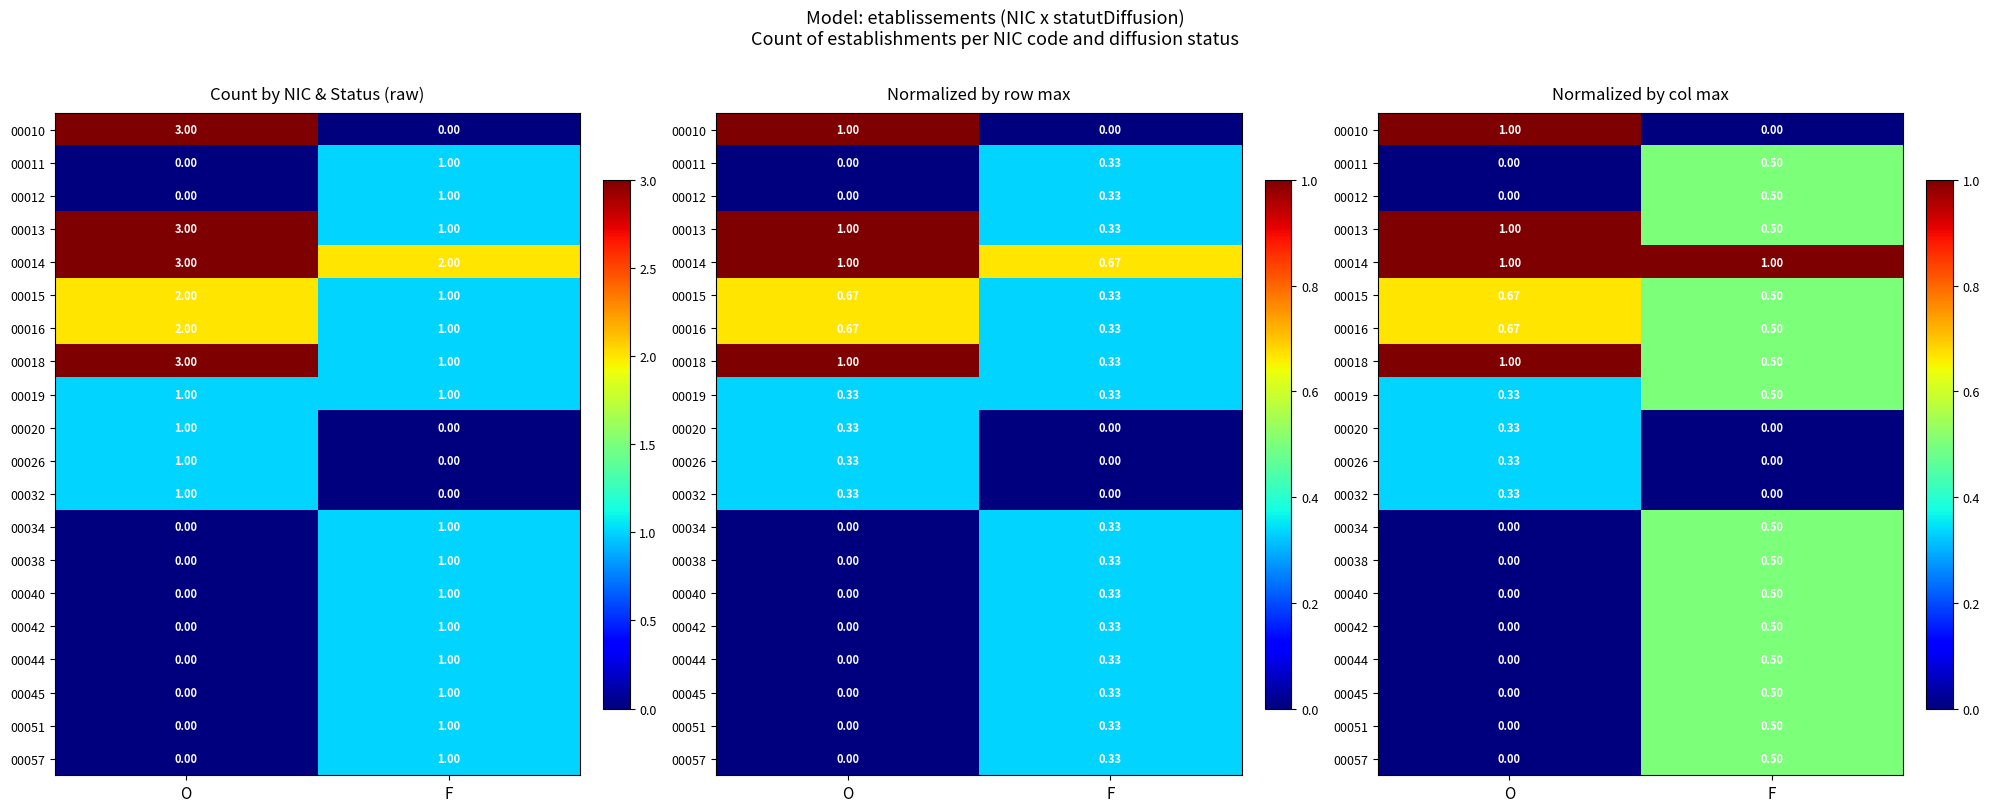

What is the sum of all 00018 values?

1.5